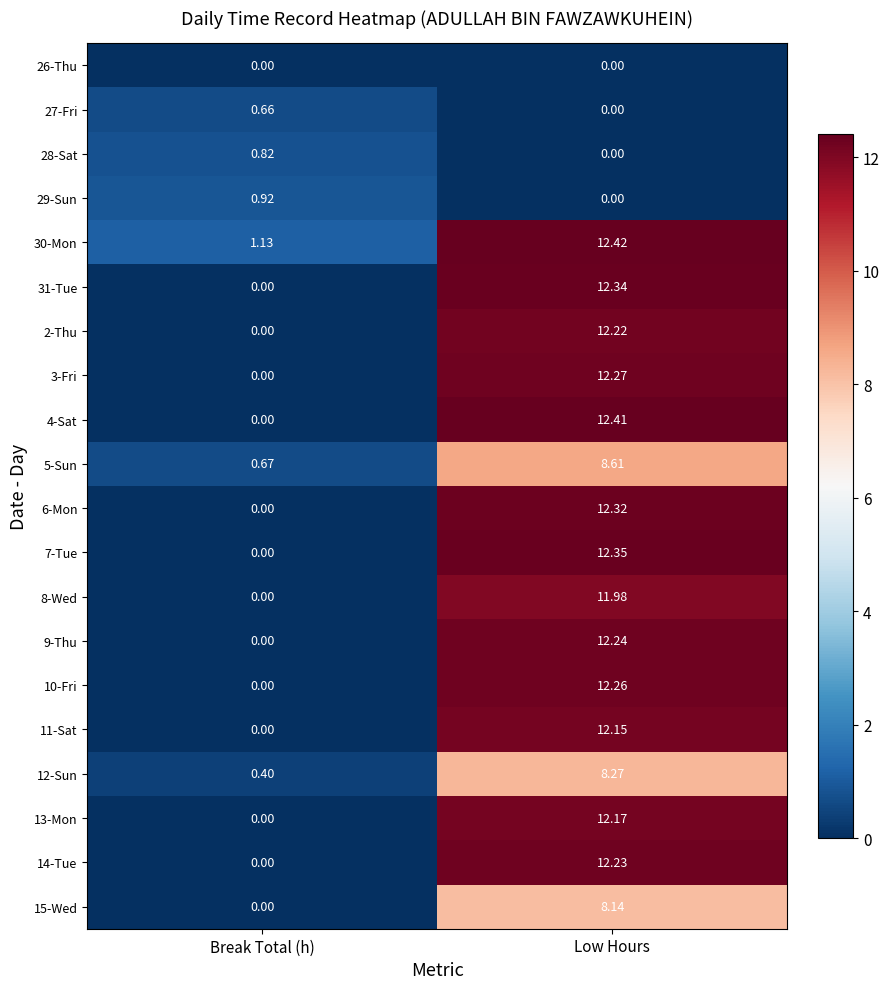

Which label corresponds to the largest value in the chart?

Low Hours